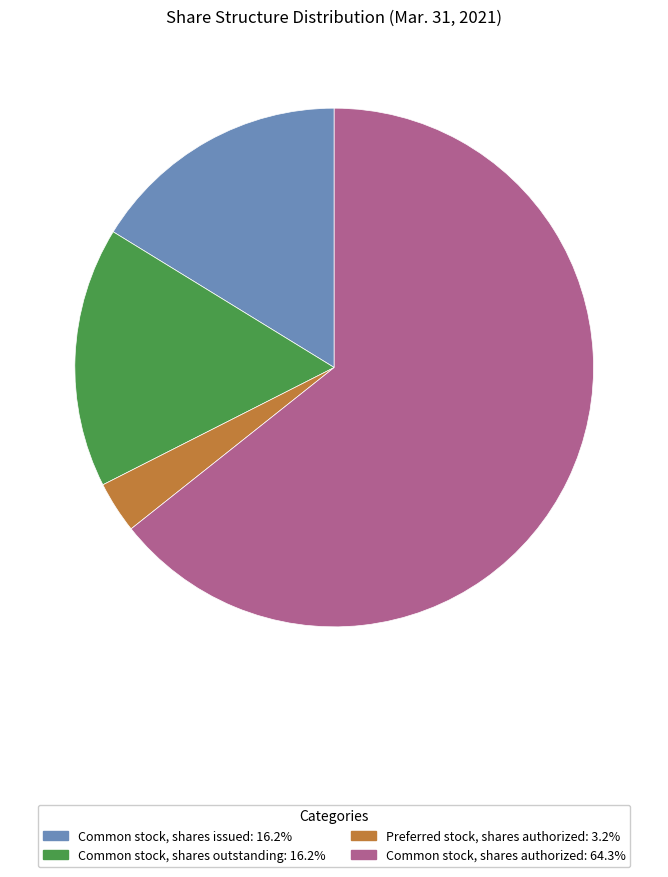

Which slice is the smallest?

Preferred stock, shares authorized